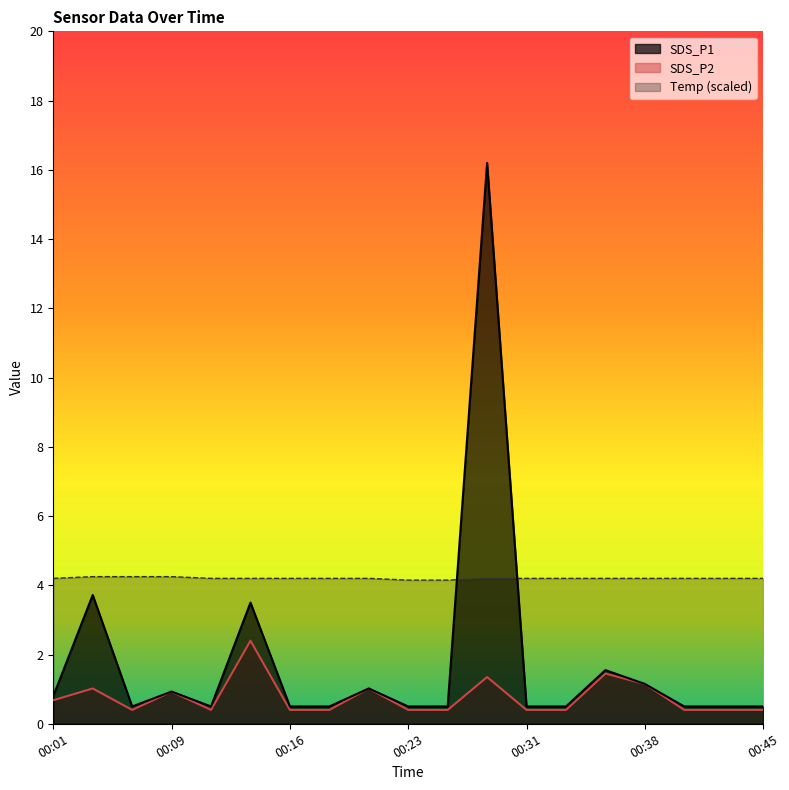

At which category does SDS_P1 reach its first local peak?

00:04